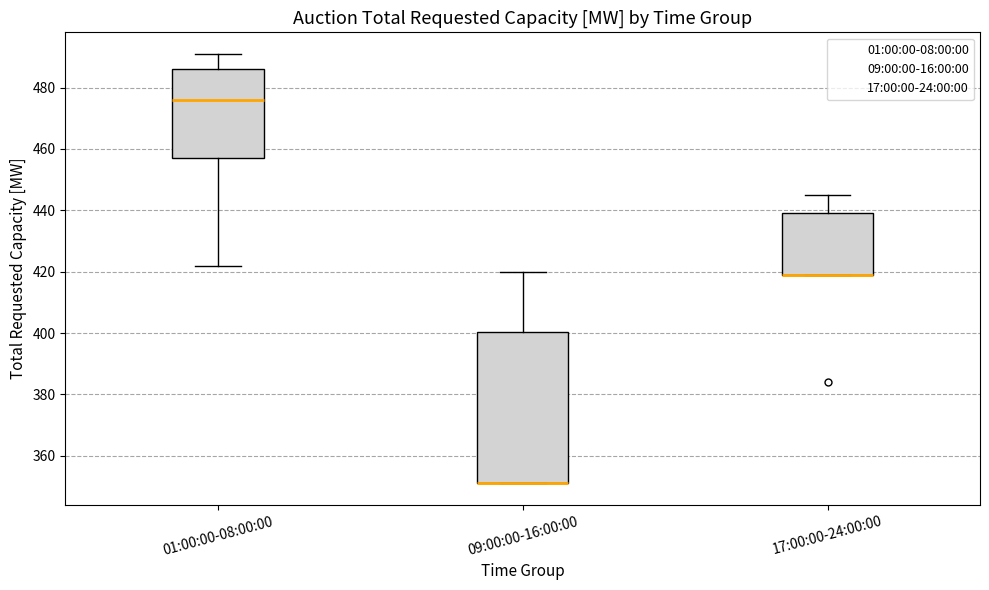

Where is the lower edge of the box for 09:00:00-16:00:00 on the y-axis? The values are not printed on the chart, so give them approximately, as read against the axis.

352